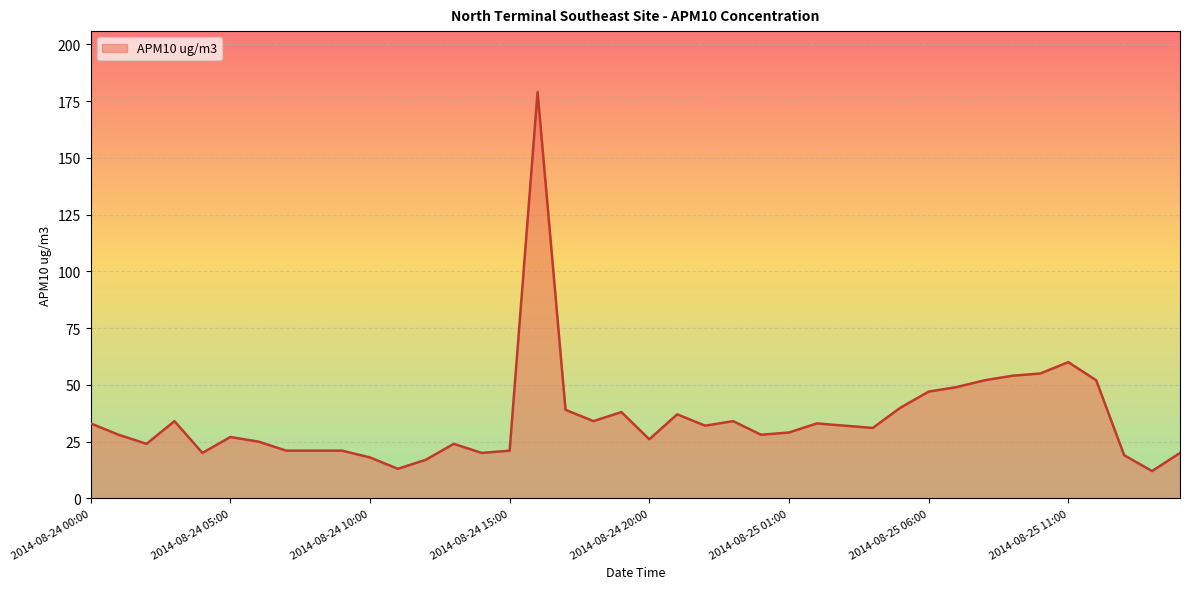

What is the difference between the maximum and minimum values?

167